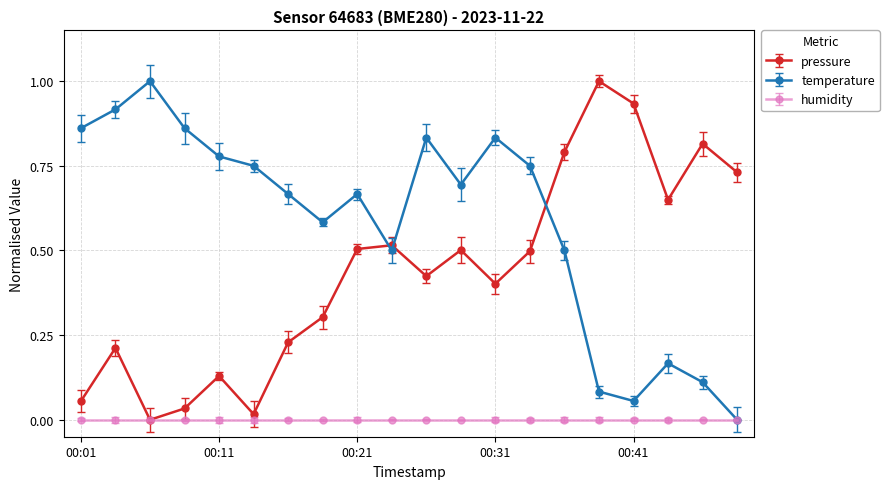

What is the greatest value displayed?

1.0